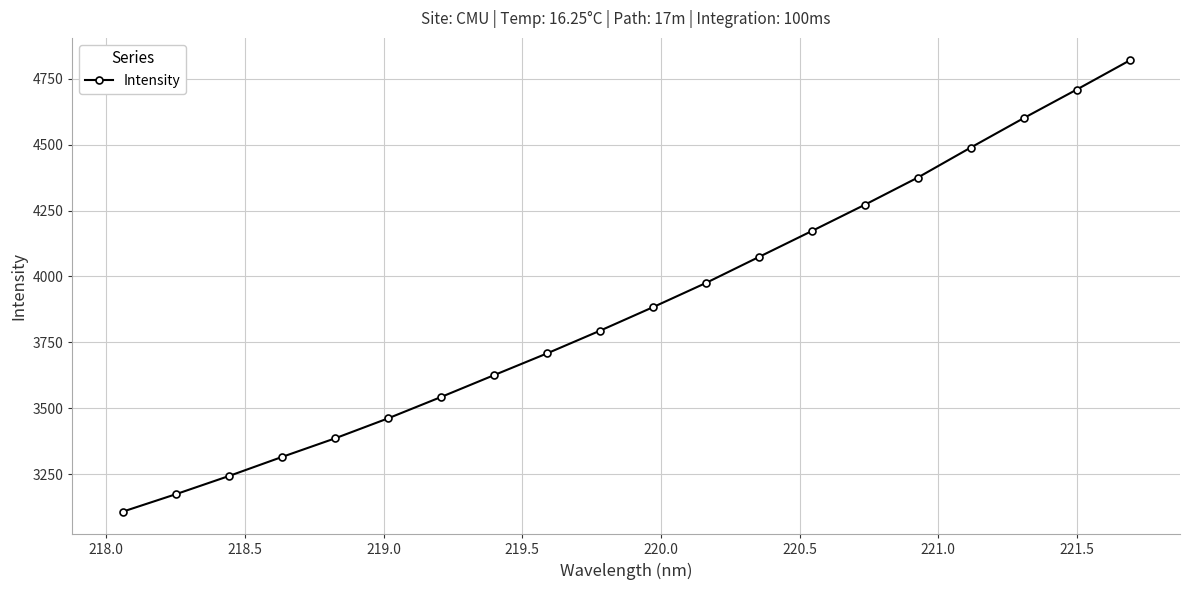

What is the value of the 12th point from the left?

3975.2